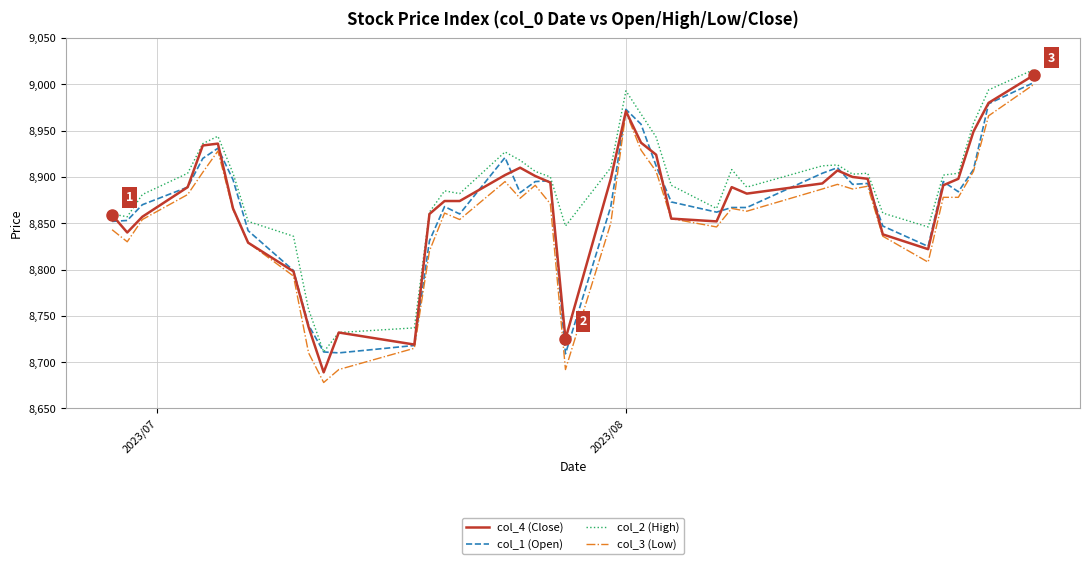

What is the difference between the second highest and minimum values in the col_4 (Close) series?

291